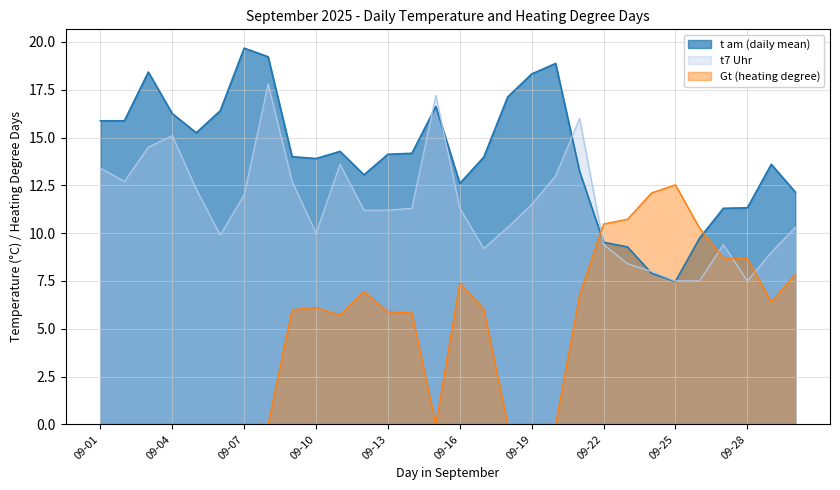

Does the chart display data point markers on the line(s)?

No